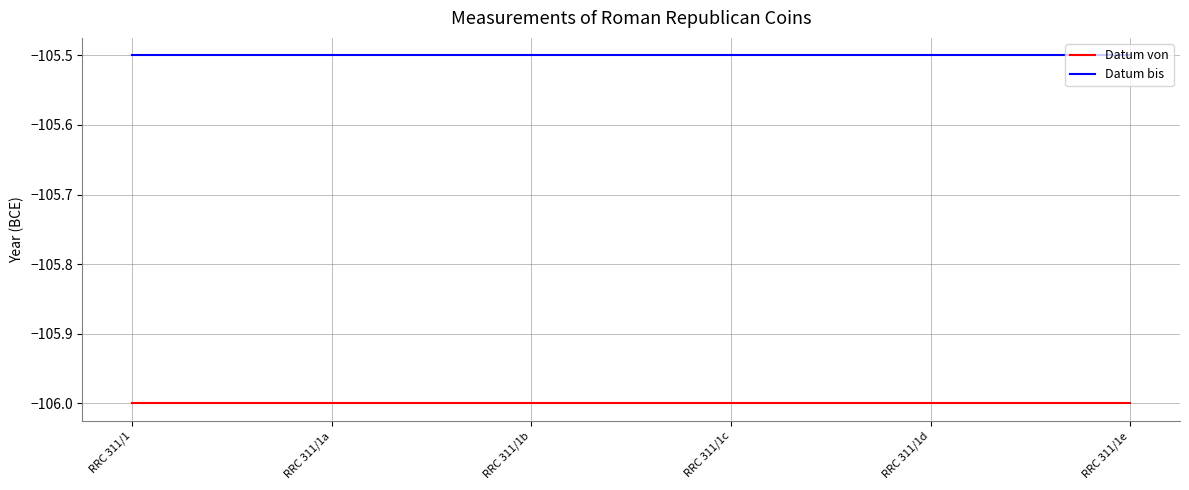

Which series has the widest spread of values?

Datum von